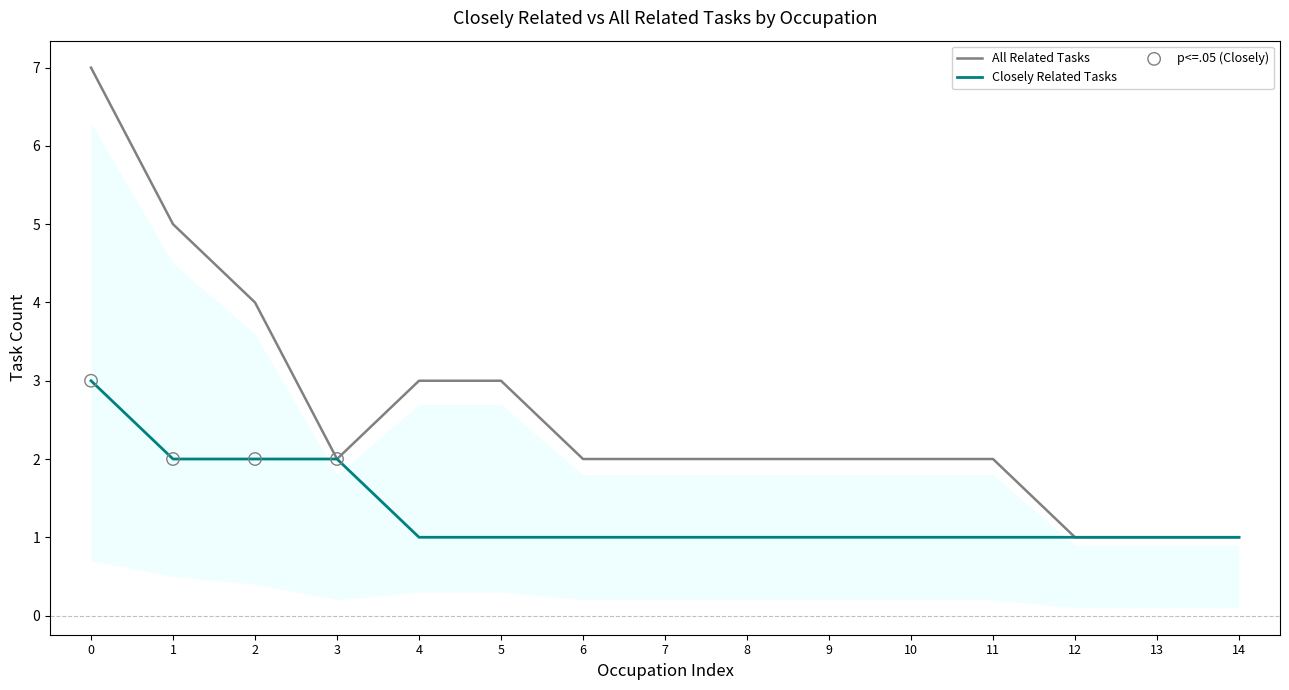

Between 2 and 7, which series saw the biggest shift?

All Related Tasks